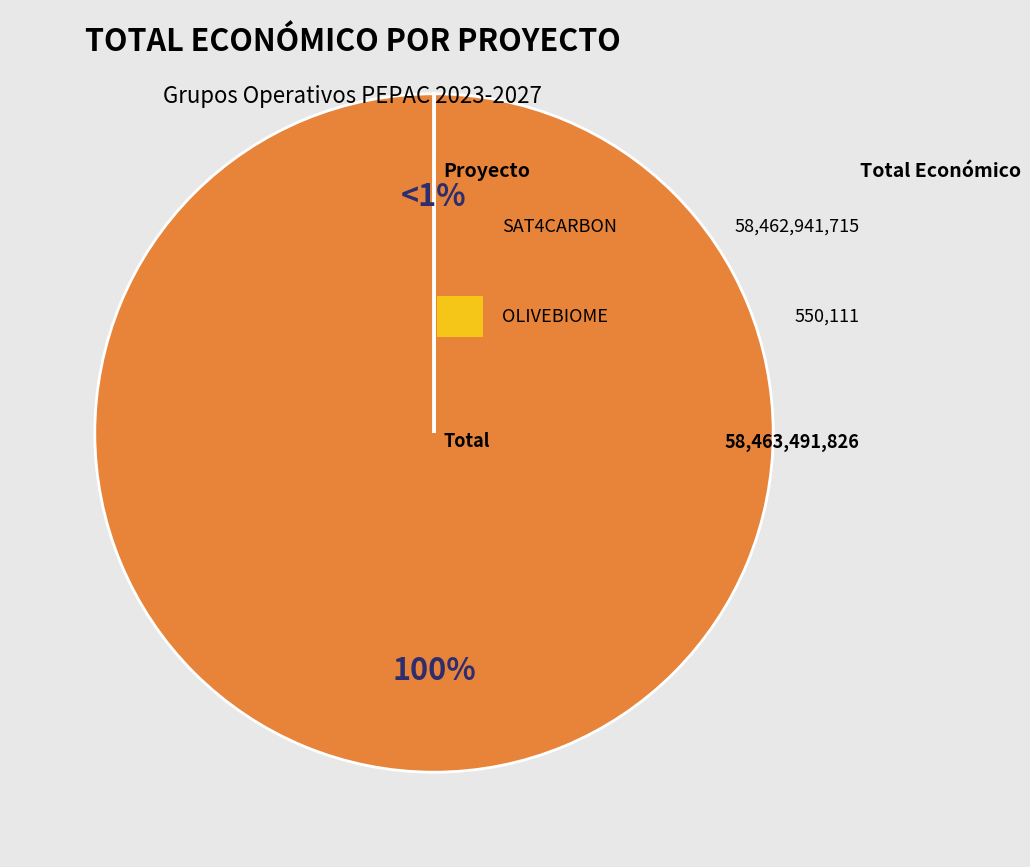

To the nearest percent, what is the difference between the largest and smallest slice percentages?

100%